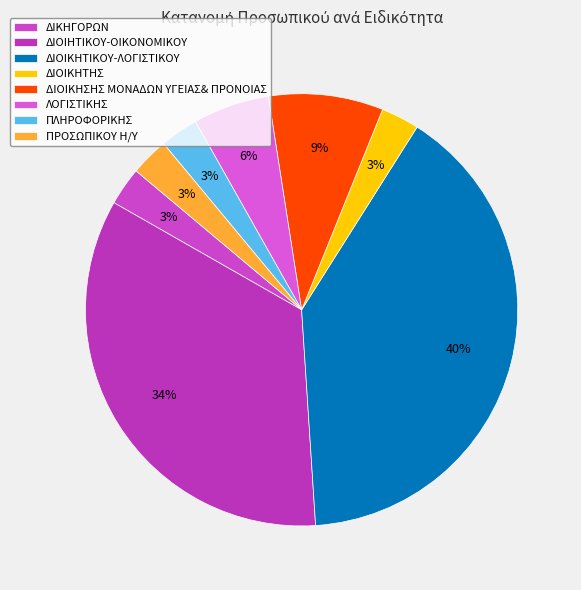

How many segments does this pie chart have?

8